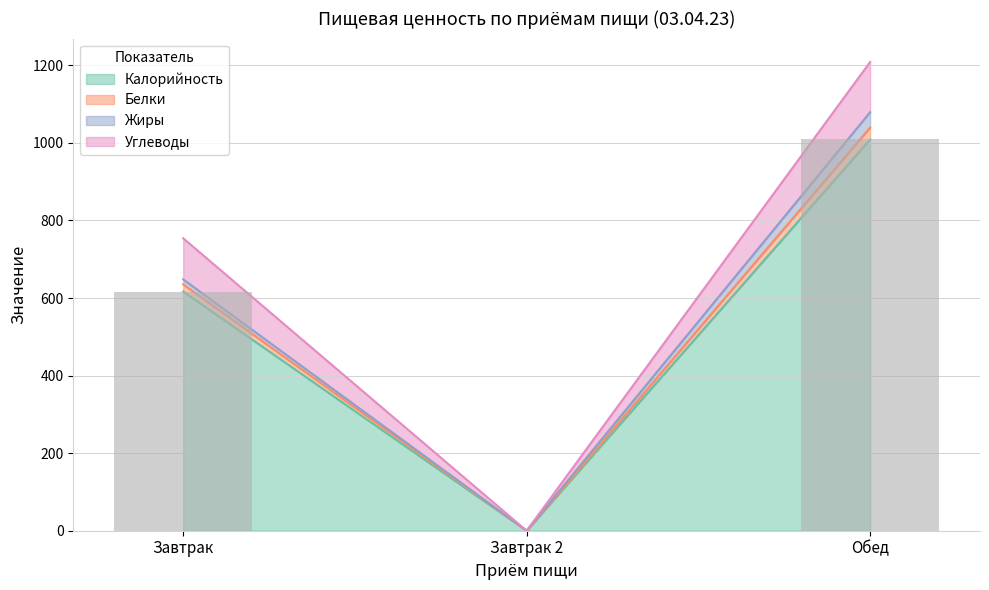

The Калорийность series shows 877.0 at Завтрак. True or false?

False